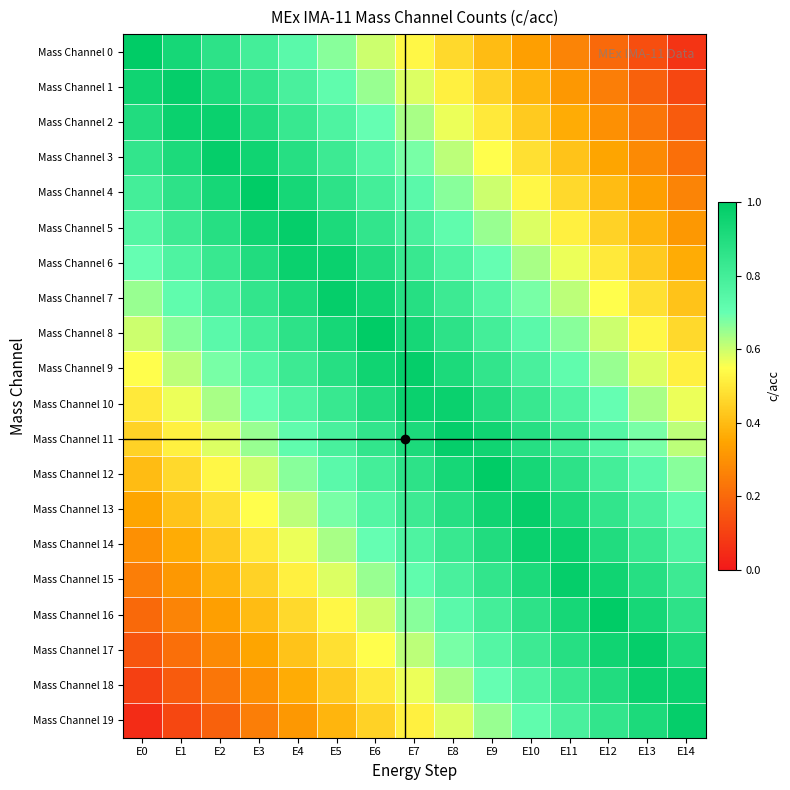

Reading left to right, what are all the values shown in this chart?

Mass Channel 0: E0=1.0	E1=0.9	E2=0.9	E3=0.8	E4=0.7	E5=0.7	E6=0.6	E7=0.5	E8=0.5	E9=0.4	E10=0.3	E11=0.3	E12=0.2	E13=0.1	E14=0.1
Mass Channel 1: E0=0.9	E1=1.0	E2=0.9	E3=0.8	E4=0.8	E5=0.7	E6=0.6	E7=0.6	E8=0.5	E9=0.5	E10=0.4	E11=0.3	E12=0.2	E13=0.2	E14=0.1
Mass Channel 2: E0=0.9	E1=1.0	E2=1.0	E3=0.9	E4=0.8	E5=0.8	E6=0.7	E7=0.6	E8=0.6	E9=0.5	E10=0.4	E11=0.4	E12=0.3	E13=0.2	E14=0.2
Mass Channel 3: E0=0.8	E1=0.9	E2=1.0	E3=0.9	E4=0.9	E5=0.8	E6=0.8	E7=0.7	E8=0.6	E9=0.6	E10=0.5	E11=0.4	E12=0.3	E13=0.3	E14=0.2
Mass Channel 4: E0=0.8	E1=0.9	E2=0.9	E3=1.0	E4=0.9	E5=0.9	E6=0.8	E7=0.7	E8=0.7	E9=0.6	E10=0.5	E11=0.5	E12=0.4	E13=0.3	E14=0.3
Mass Channel 5: E0=0.8	E1=0.8	E2=0.9	E3=0.9	E4=1.0	E5=0.9	E6=0.8	E7=0.8	E8=0.7	E9=0.7	E10=0.6	E11=0.5	E12=0.4	E13=0.4	E14=0.3
Mass Channel 6: E0=0.7	E1=0.8	E2=0.8	E3=0.9	E4=1.0	E5=1.0	E6=0.9	E7=0.8	E8=0.8	E9=0.7	E10=0.6	E11=0.6	E12=0.5	E13=0.4	E14=0.4
Mass Channel 7: E0=0.7	E1=0.7	E2=0.8	E3=0.9	E4=0.9	E5=1.0	E6=0.9	E7=0.9	E8=0.8	E9=0.8	E10=0.7	E11=0.6	E12=0.5	E13=0.5	E14=0.4
Mass Channel 8: E0=0.6	E1=0.7	E2=0.7	E3=0.8	E4=0.9	E5=0.9	E6=1.0	E7=0.9	E8=0.9	E9=0.8	E10=0.7	E11=0.7	E12=0.6	E13=0.5	E14=0.5
Mass Channel 9: E0=0.6	E1=0.6	E2=0.7	E3=0.8	E4=0.8	E5=0.9	E6=0.9	E7=1.0	E8=0.9	E9=0.9	E10=0.8	E11=0.7	E12=0.6	E13=0.6	E14=0.5
Mass Channel 10: E0=0.5	E1=0.6	E2=0.6	E3=0.7	E4=0.8	E5=0.8	E6=0.9	E7=1.0	E8=1.0	E9=0.9	E10=0.8	E11=0.8	E12=0.7	E13=0.6	E14=0.6
Mass Channel 11: E0=0.4	E1=0.5	E2=0.6	E3=0.6	E4=0.7	E5=0.8	E6=0.8	E7=0.9	E8=1.0	E9=1.0	E10=0.9	E11=0.8	E12=0.8	E13=0.7	E14=0.6
Mass Channel 12: E0=0.4	E1=0.5	E2=0.5	E3=0.6	E4=0.7	E5=0.7	E6=0.8	E7=0.9	E8=0.9	E9=1.0	E10=0.9	E11=0.9	E12=0.8	E13=0.7	E14=0.7
Mass Channel 13: E0=0.3	E1=0.4	E2=0.5	E3=0.6	E4=0.6	E5=0.7	E6=0.8	E7=0.8	E8=0.9	E9=0.9	E10=1.0	E11=0.9	E12=0.8	E13=0.8	E14=0.7
Mass Channel 14: E0=0.3	E1=0.4	E2=0.4	E3=0.5	E4=0.6	E5=0.6	E6=0.7	E7=0.8	E8=0.8	E9=0.9	E10=1.0	E11=1.0	E12=0.9	E13=0.8	E14=0.8
Mass Channel 15: E0=0.2	E1=0.3	E2=0.4	E3=0.4	E4=0.5	E5=0.6	E6=0.7	E7=0.7	E8=0.8	E9=0.8	E10=0.9	E11=1.0	E12=0.9	E13=0.9	E14=0.8
Mass Channel 16: E0=0.2	E1=0.3	E2=0.3	E3=0.4	E4=0.5	E5=0.5	E6=0.6	E7=0.7	E8=0.7	E9=0.8	E10=0.9	E11=0.9	E12=1.0	E13=0.9	E14=0.9
Mass Channel 17: E0=0.2	E1=0.2	E2=0.3	E3=0.4	E4=0.4	E5=0.5	E6=0.6	E7=0.6	E8=0.7	E9=0.8	E10=0.8	E11=0.9	E12=1.0	E13=1.0	E14=0.9
Mass Channel 18: E0=0.1	E1=0.2	E2=0.2	E3=0.3	E4=0.4	E5=0.4	E6=0.5	E7=0.6	E8=0.6	E9=0.7	E10=0.8	E11=0.8	E12=0.9	E13=1.0	E14=1.0
Mass Channel 19: E0=0.1	E1=0.1	E2=0.2	E3=0.2	E4=0.3	E5=0.4	E6=0.5	E7=0.5	E8=0.6	E9=0.7	E10=0.7	E11=0.8	E12=0.9	E13=0.9	E14=1.0